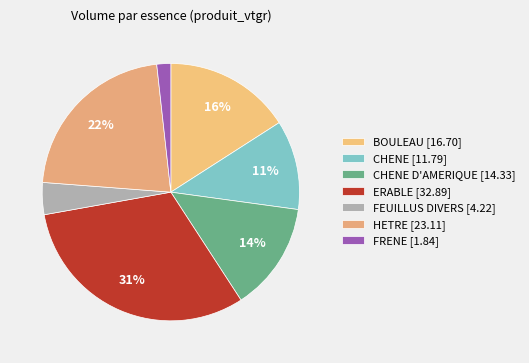

What is the smallest slice in the pie chart?

FRENE [1.84]